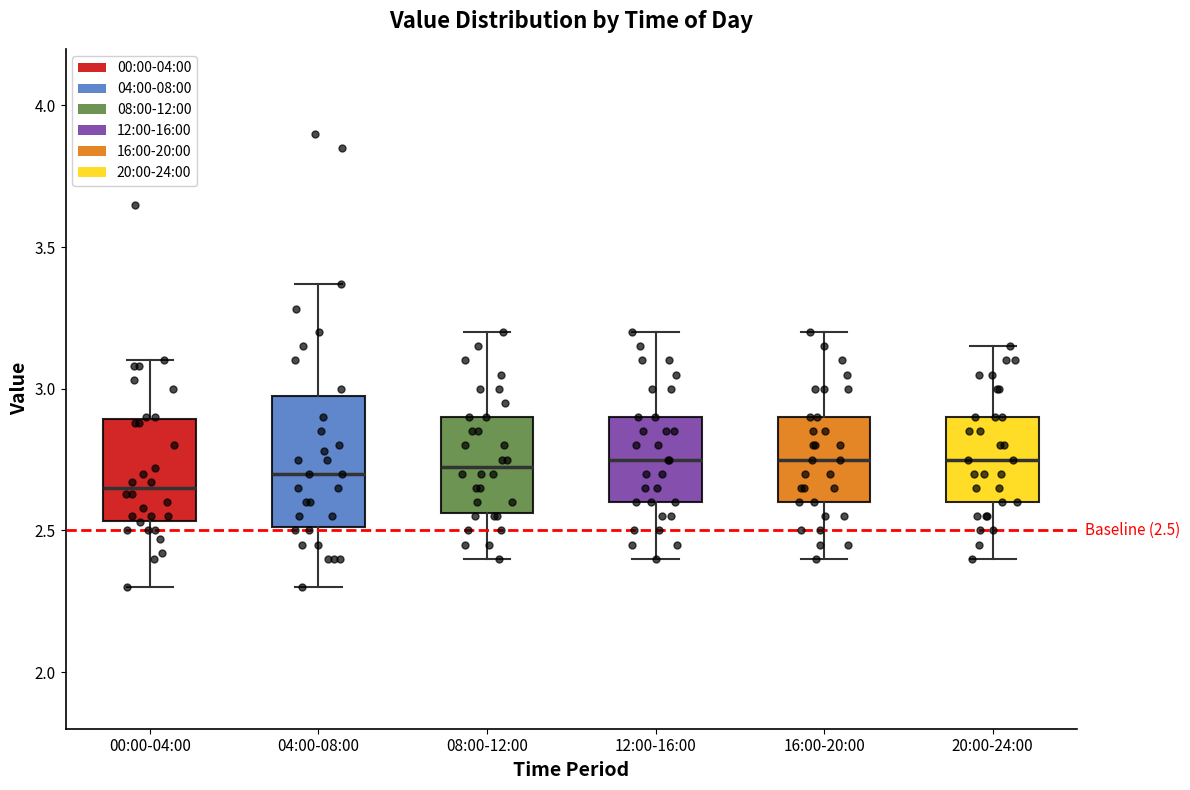

Which box is the tallest, from its lower edge to its upper edge?

04:00-08:00